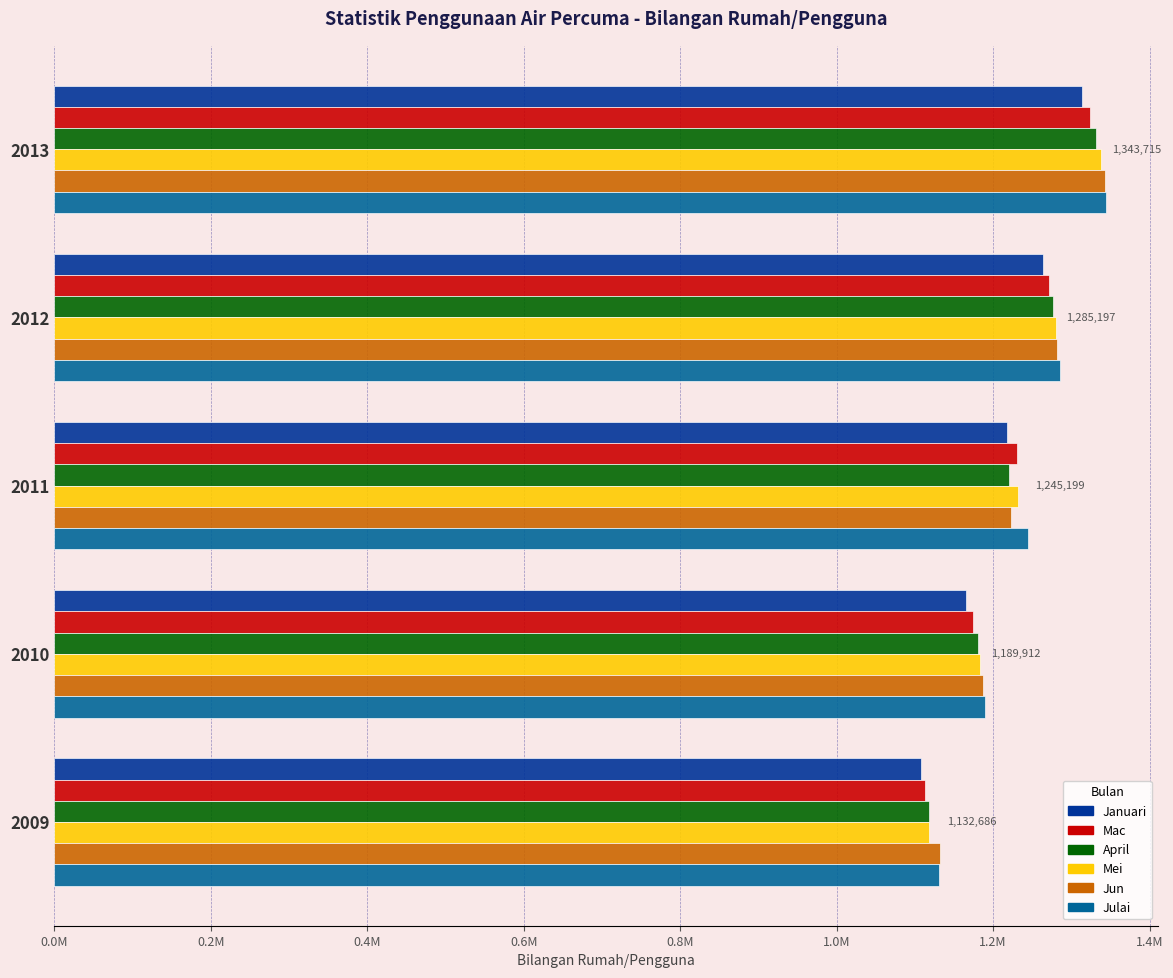

What is the value of the Mac bar at the 4th from the left?

1271287